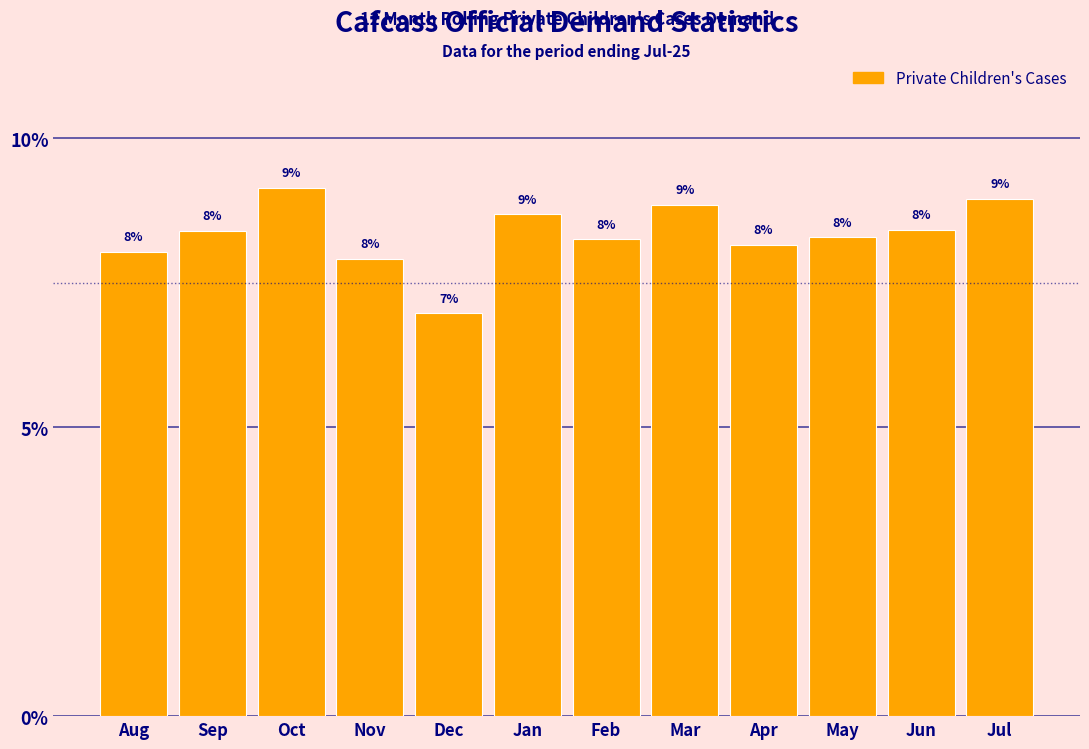

What position from the left is Dec?

5